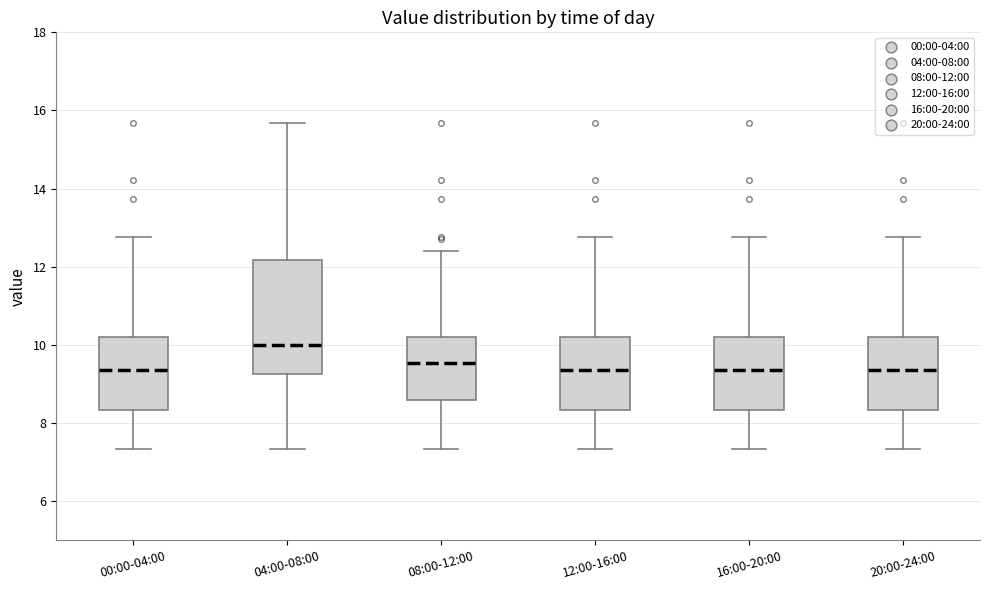

Where does the median line of the box for 16:00-20:00 sit on the y-axis? The values are not printed on the chart, so give them approximately, as read against the axis.

9.4